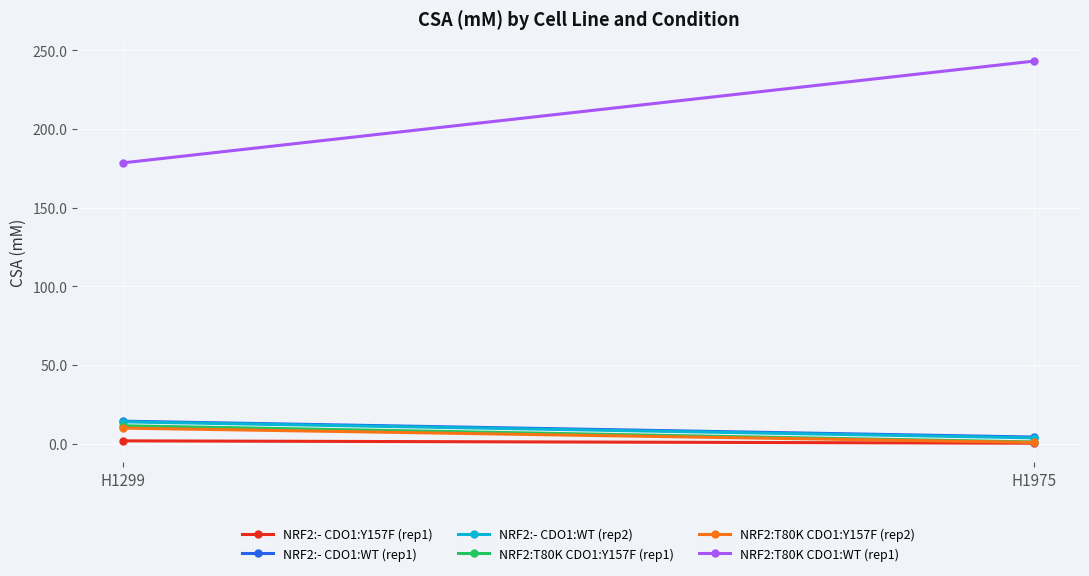

What is the total value across all series at H1975?

253.8